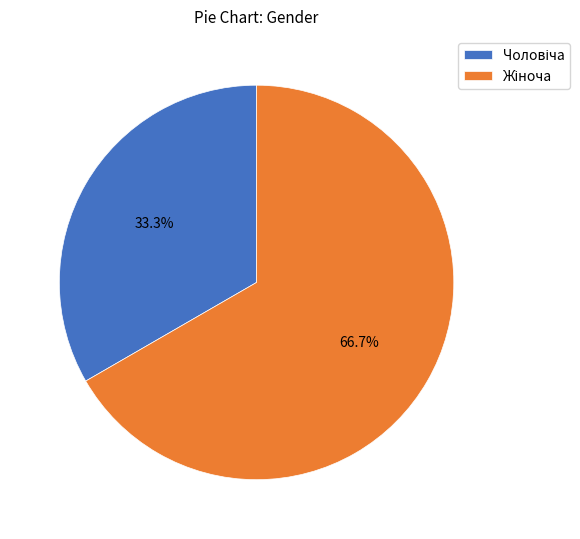

Does any single category account for the majority?

Yes